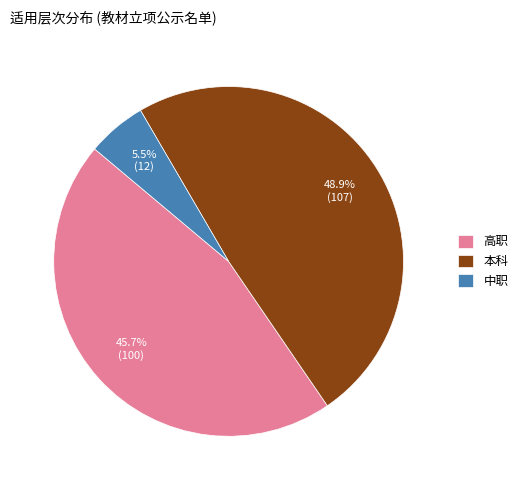

Combined, what portion of the pie is 本科 and 中职?

54.3%